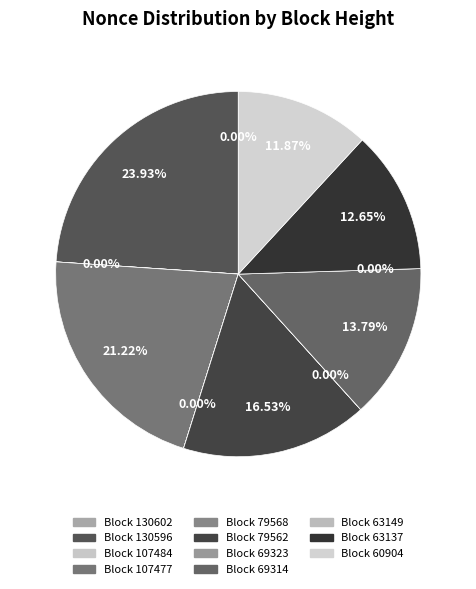

True or false: 79568 accounts for 0% of the total.

True